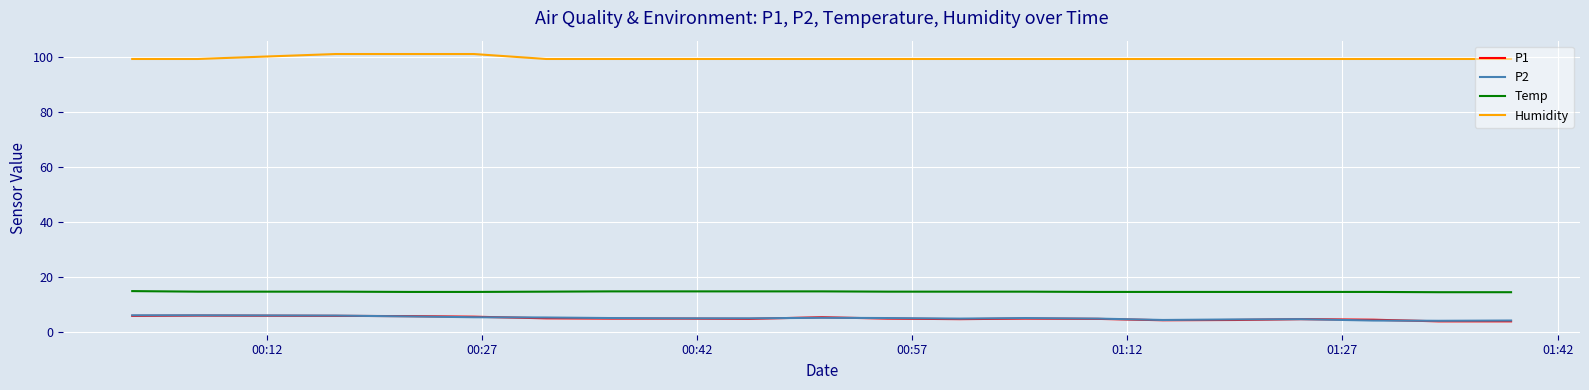

Which series has the largest total across all categories?

Humidity